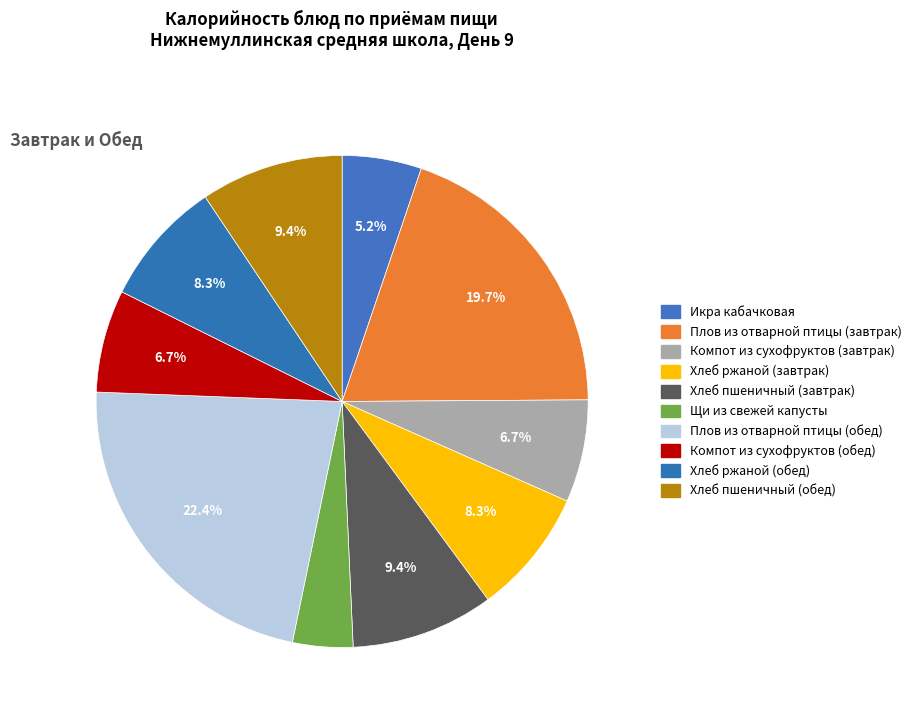

How many slices are in this pie chart?

10